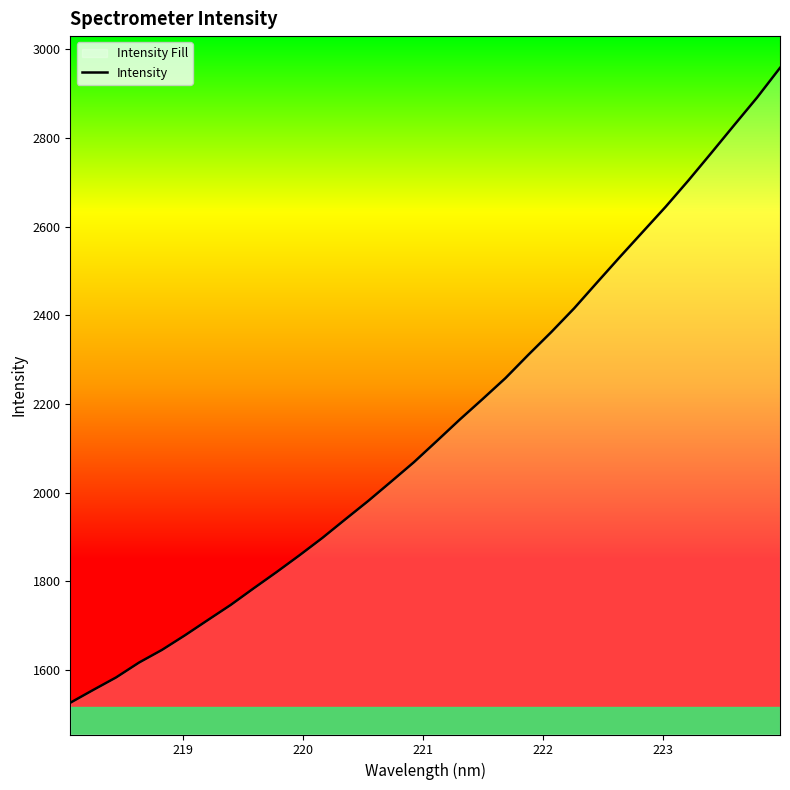

What is the smallest value displayed?

1526.2